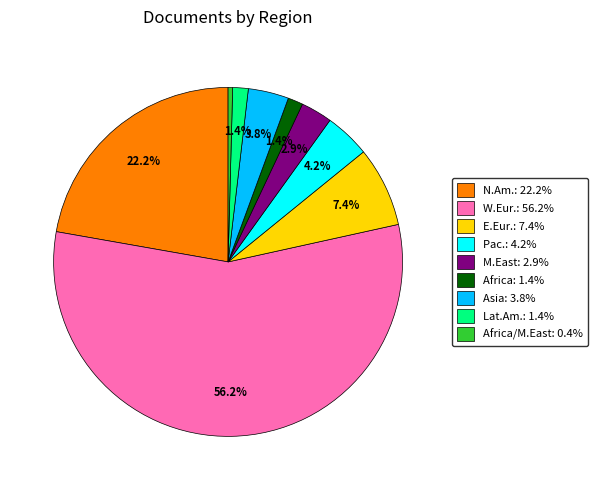

Is there any slice that represents more than half of the pie?

Yes